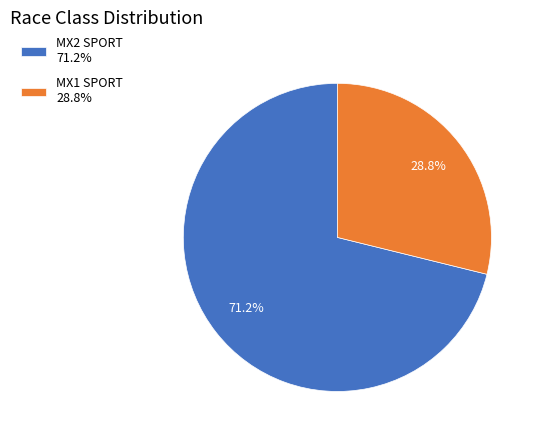

How many slices are in this pie chart?

2